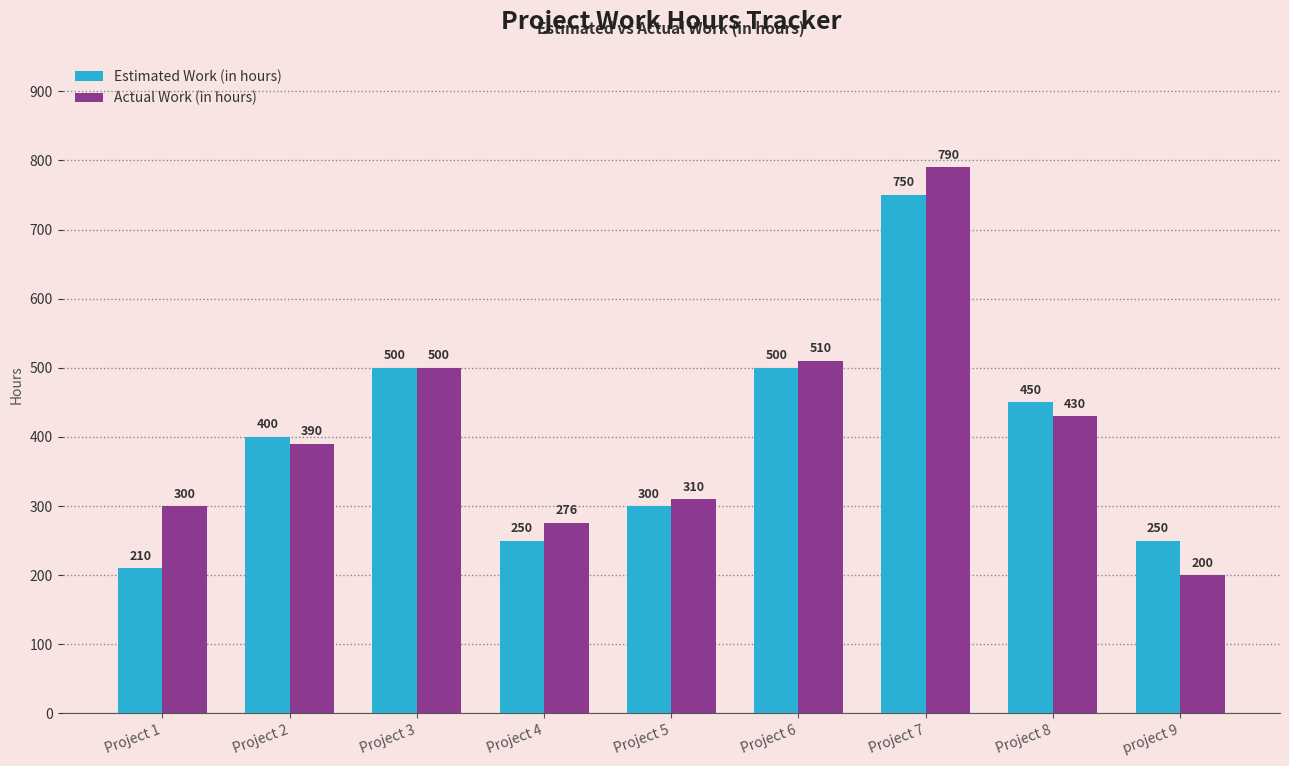

Which category has the lowest value in the Estimated Work (in hours) series?

Project 1